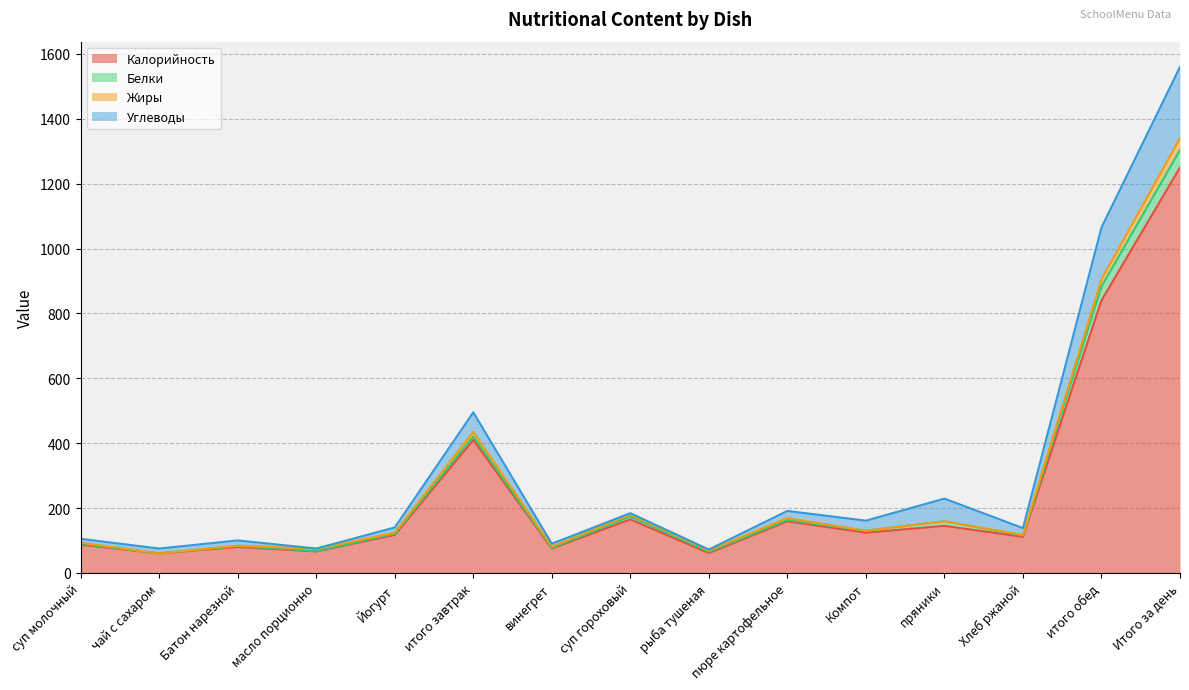

The value of Калорийность at Йогурт is 56. True or false?

False